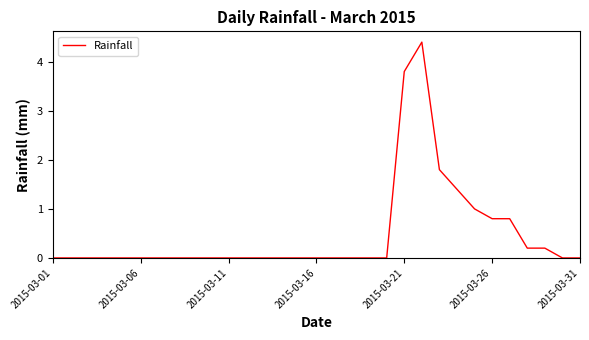

What is the difference between the maximum and minimum values?

4.4